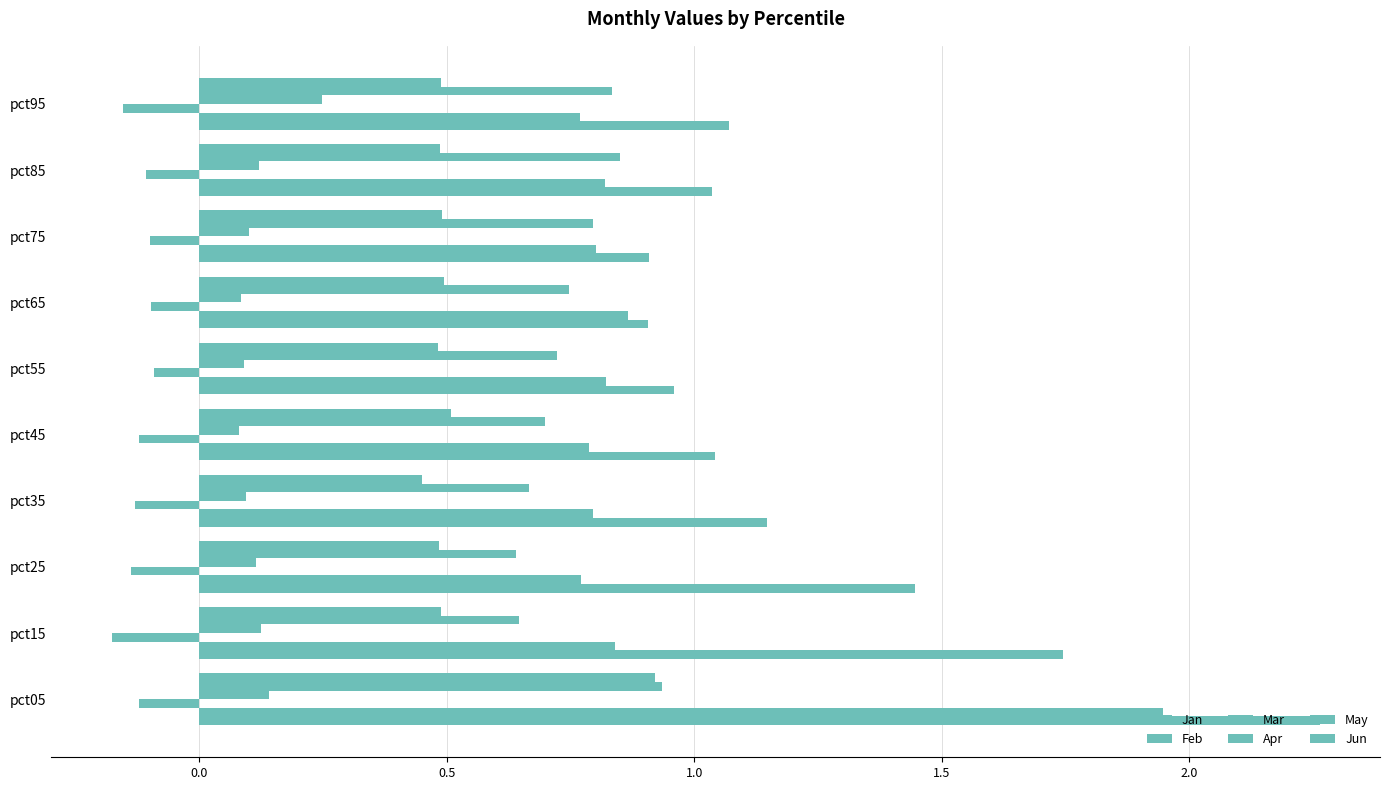

Reading right to left, transcribe all the data shown in this chart.

Jan: 1.1	1.0	0.9	0.9	1.0	1.0	1.1	1.4	1.7	2.3
Feb: 0.8	0.8	0.8	0.9	0.8	0.8	0.8	0.8	0.8	1.9
Mar: -0.2	-0.1	-0.1	-0.1	-0.1	-0.1	-0.1	-0.1	-0.2	-0.1
Apr: 0.2	0.1	0.1	0.1	0.1	0.1	0.1	0.1	0.1	0.1
May: 0.8	0.9	0.8	0.7	0.7	0.7	0.7	0.6	0.6	0.9
Jun: 0.5	0.5	0.5	0.5	0.5	0.5	0.5	0.5	0.5	0.9